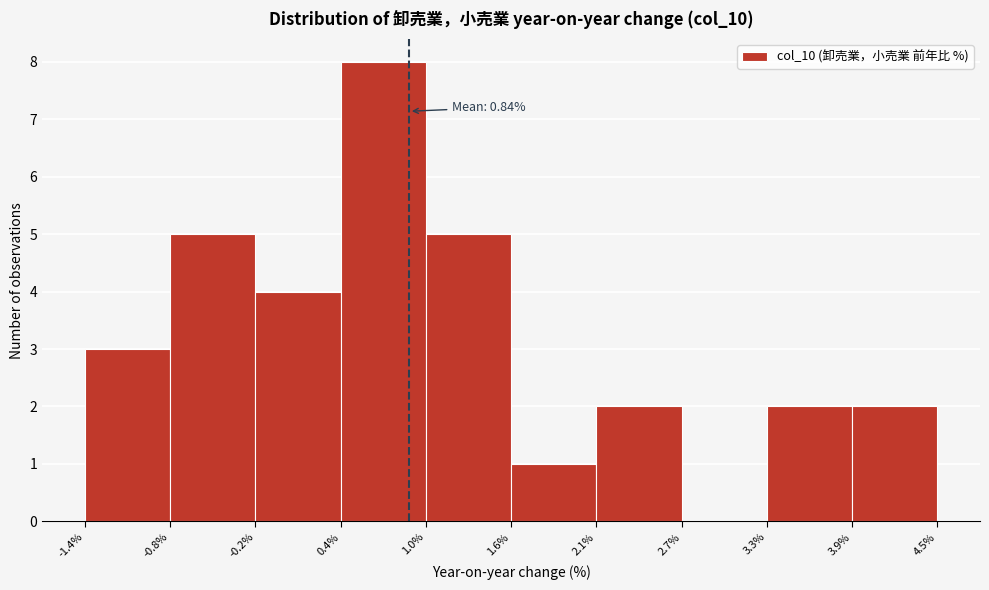

Which range on the x-axis has the tallest bar?

0.4% to 1.0%